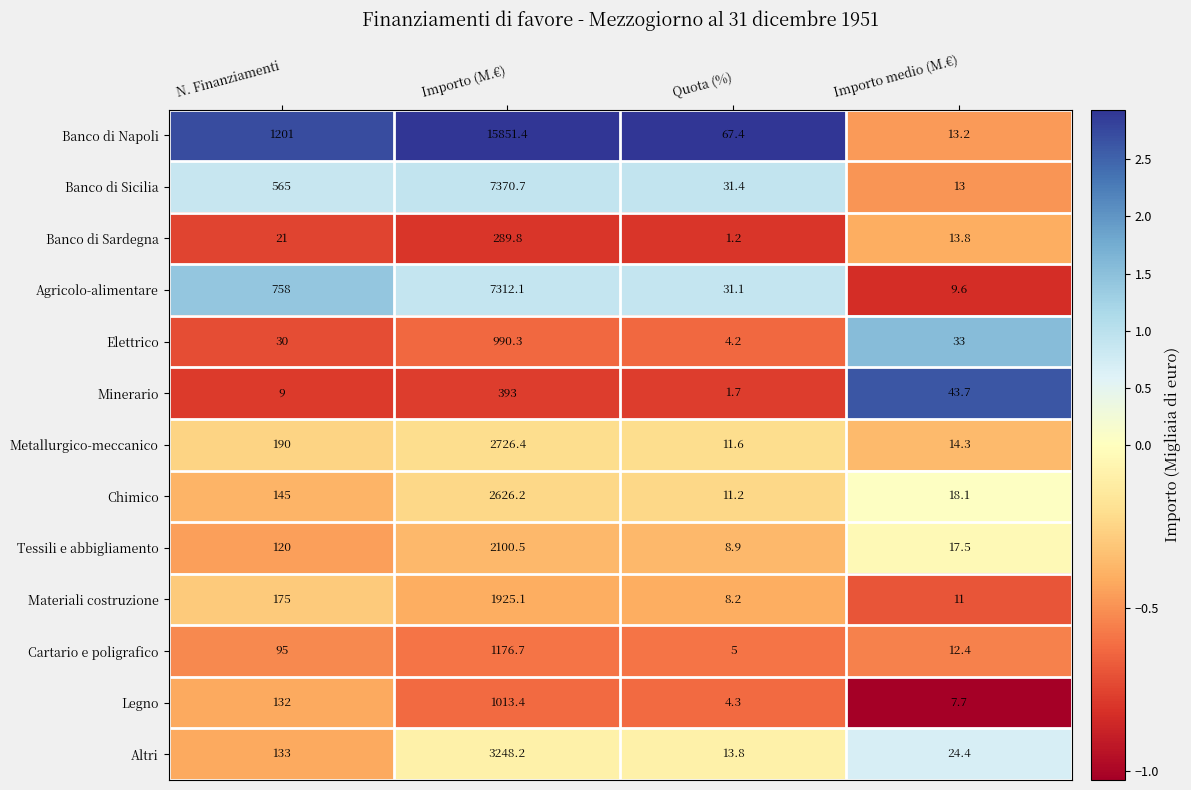

Read the Banco di Sicilia value at N. Finanziamenti.

565.0